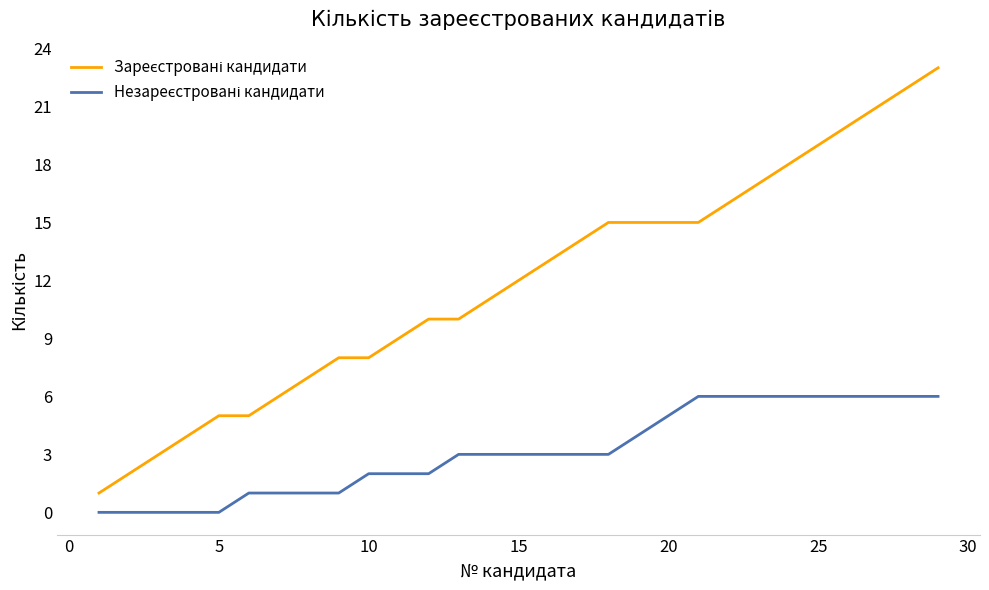

What is the greatest value displayed?

23